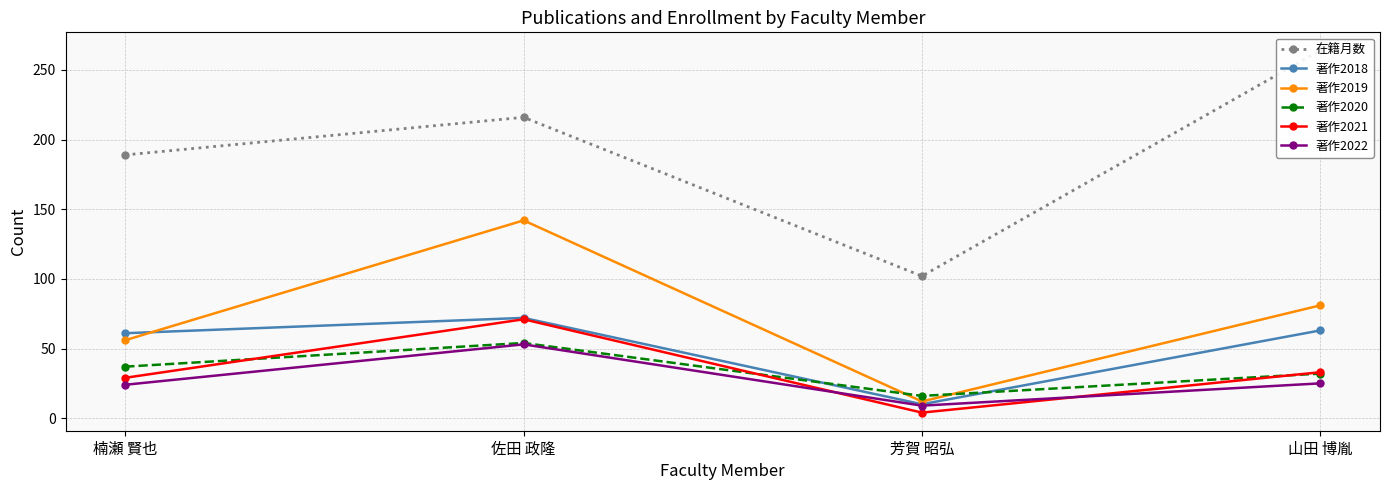

What is the label of the 2nd point from the left?

佐田 政隆